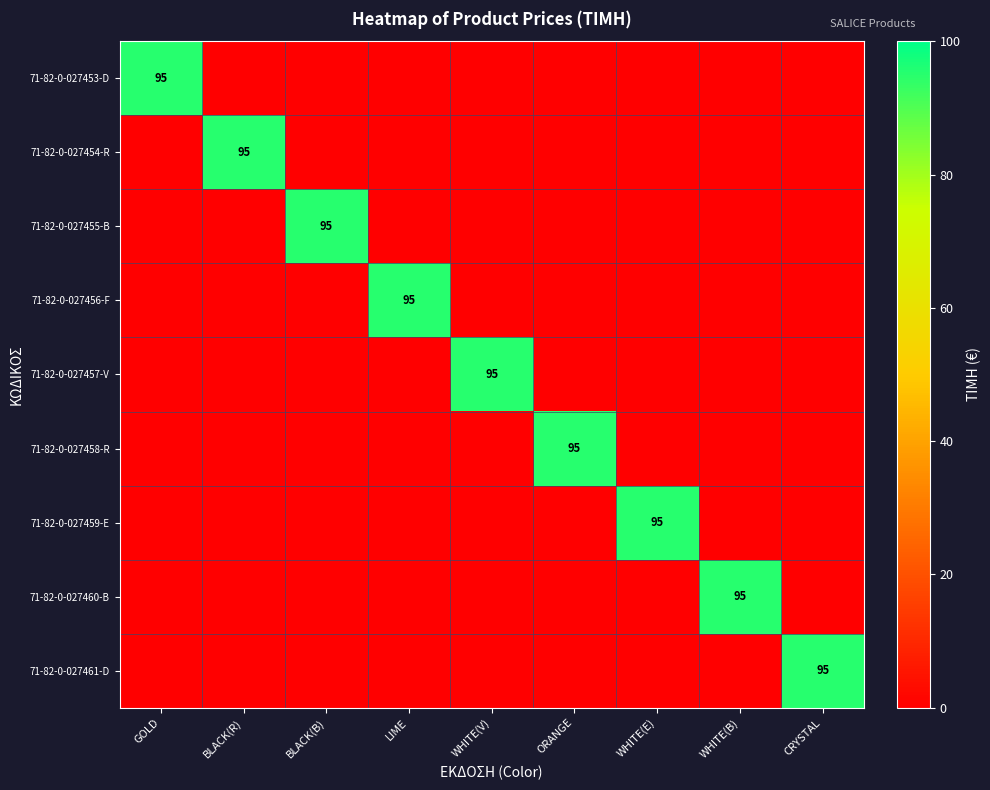

What is the total value across all series at LIME?

95